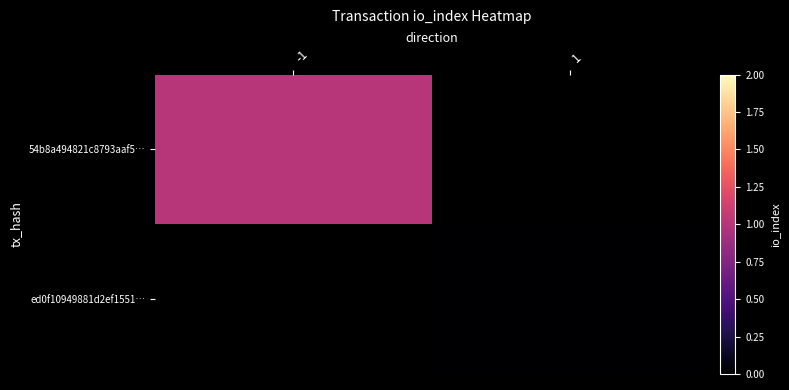

Which label corresponds to the largest value in the chart?

-1